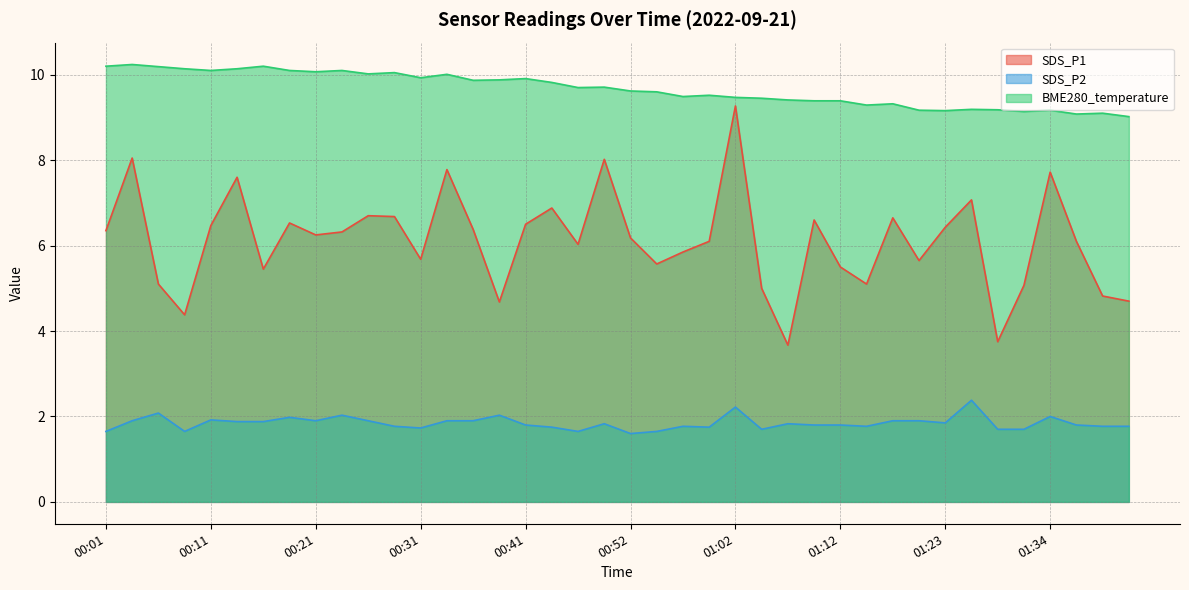

What is the sum of all SDS_P2 values?

73.8